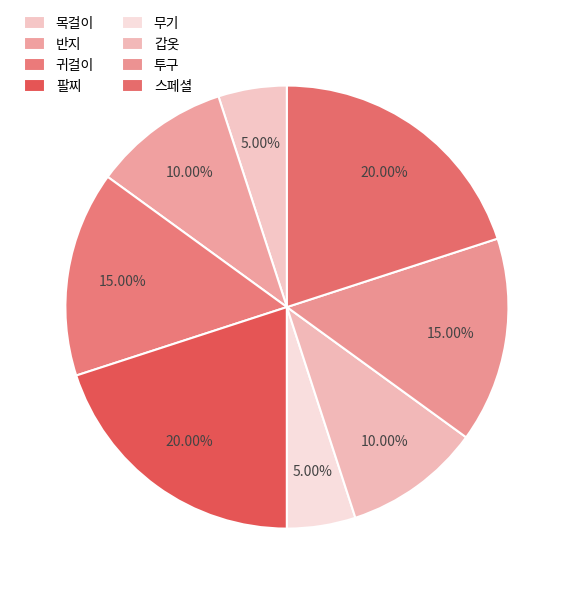

Is there a majority slice in this chart?

No